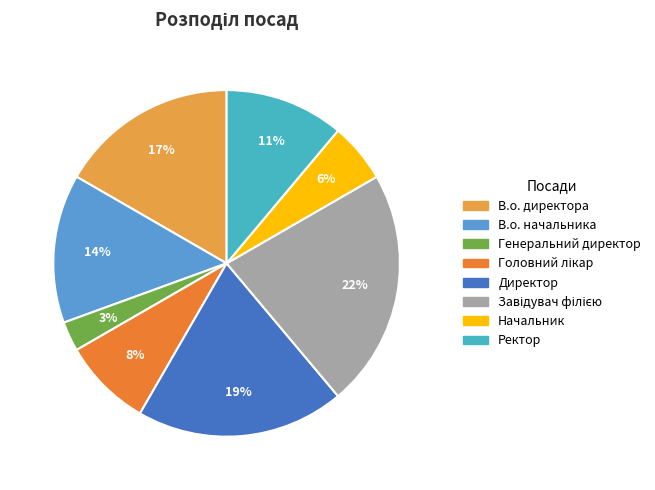

To the nearest percent, what is the difference between the largest and smallest slice percentages?

19%